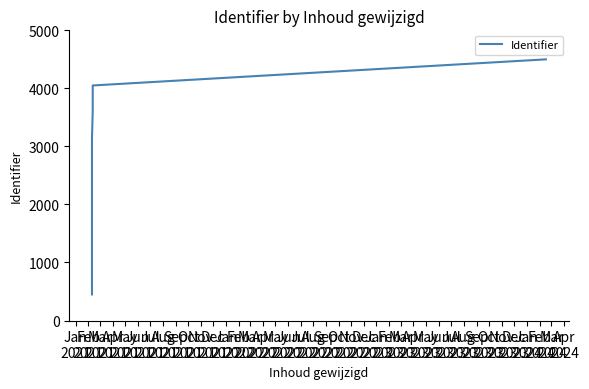

What is the label of the 2nd point from the left?

Feb
2021